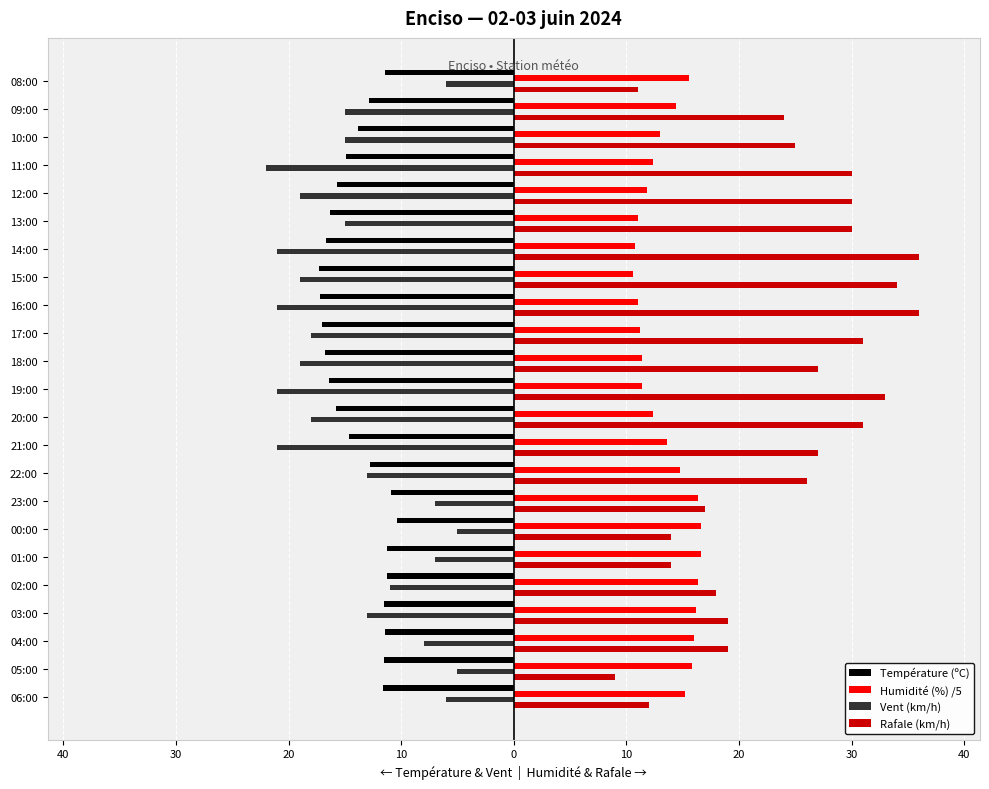

What are all the series names shown in the legend?

Température (ºC), Humidité (%) /5, Vent (km/h), Rafale (km/h)